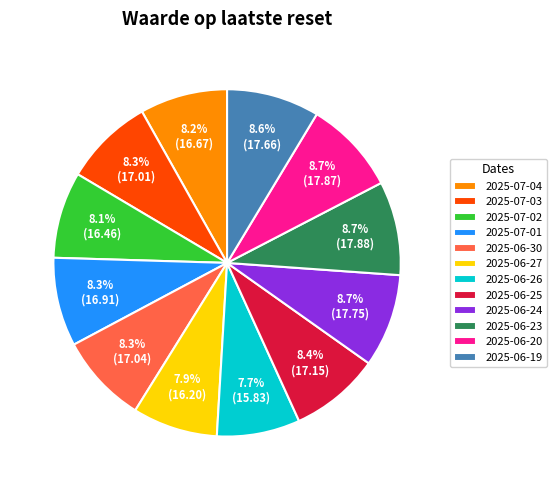

Approximately how many times larger is the value at 2025-07-04 compared to 2025-06-30?

1.0